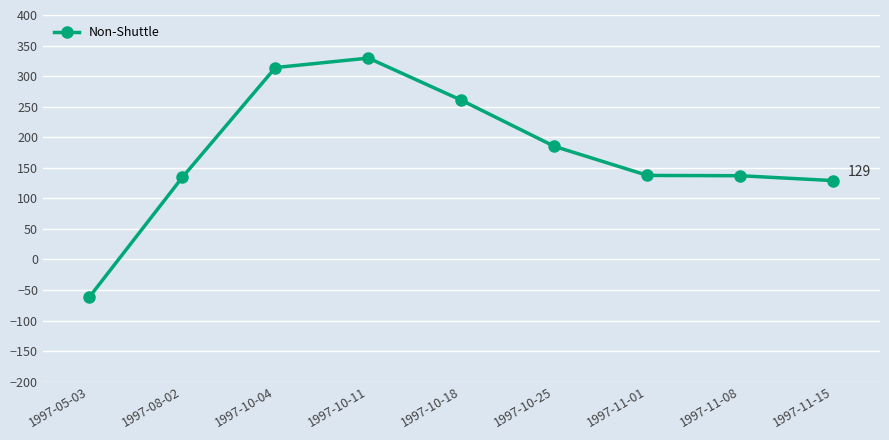

What position from the left is 1997-11-15?

9